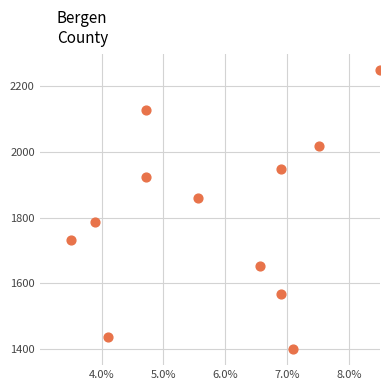

What is the range of X values (max minus min)?

5.0